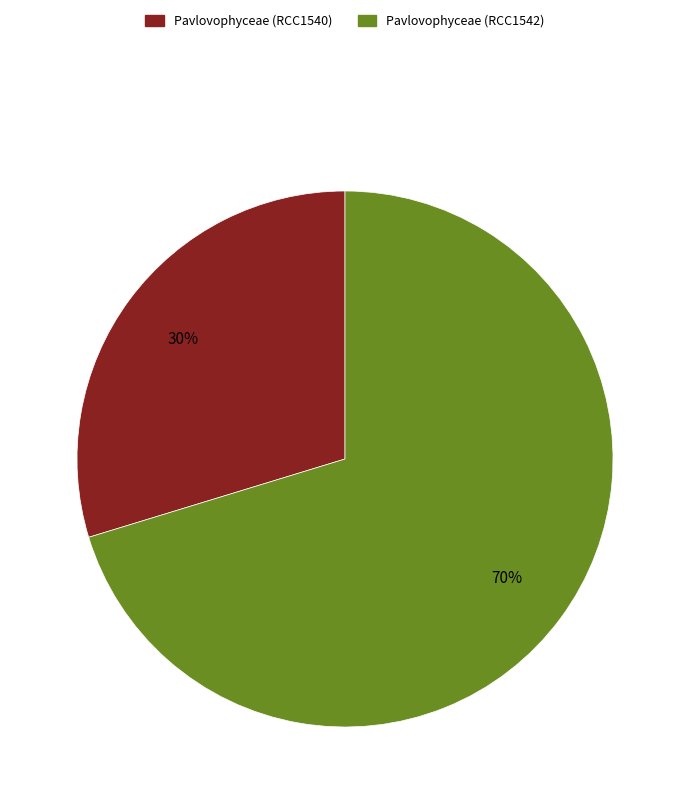

True or false: Pavlovophyceae (RCC1542) accounts for 65% of the total.

False